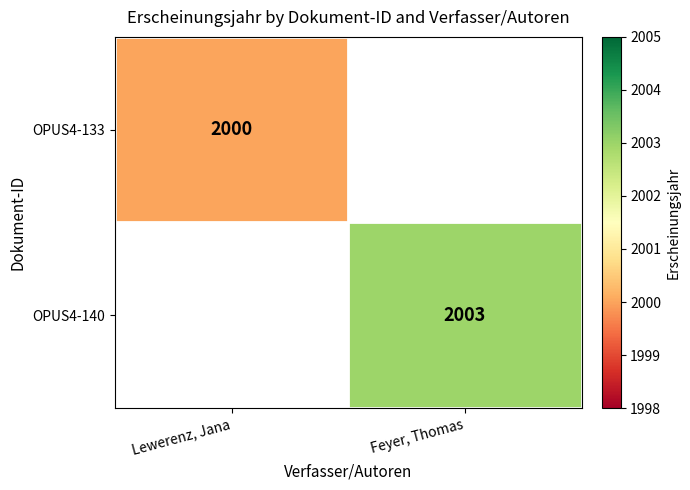

The value of OPUS4-133 at Lewerenz, Jana is 2000. True or false?

True